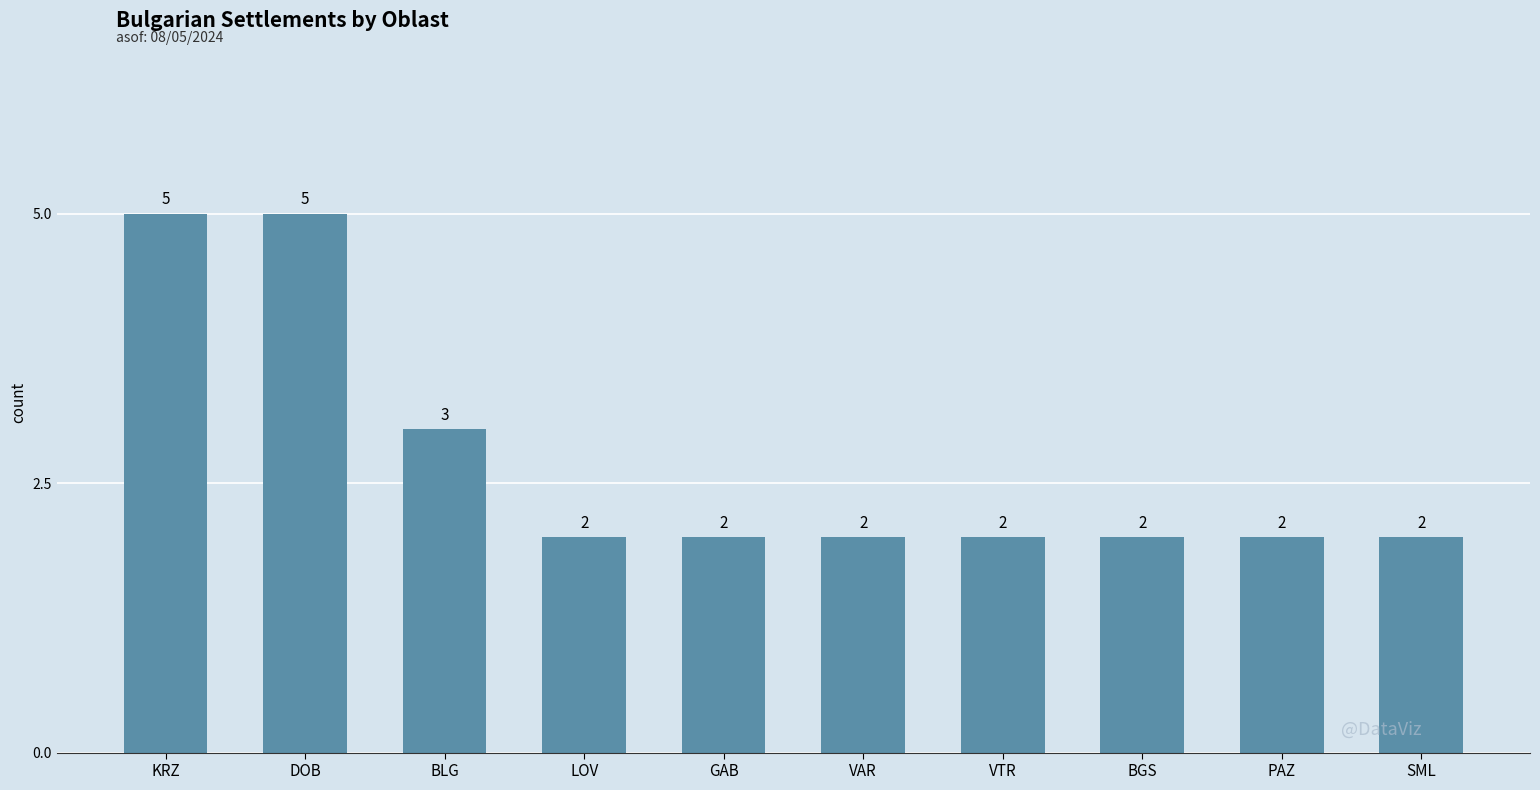

Reading right to left, extract all data points from this chart.

SML=2	PAZ=2	BGS=2	VTR=2	VAR=2	GAB=2	LOV=2	BLG=3	DOB=5	KRZ=5